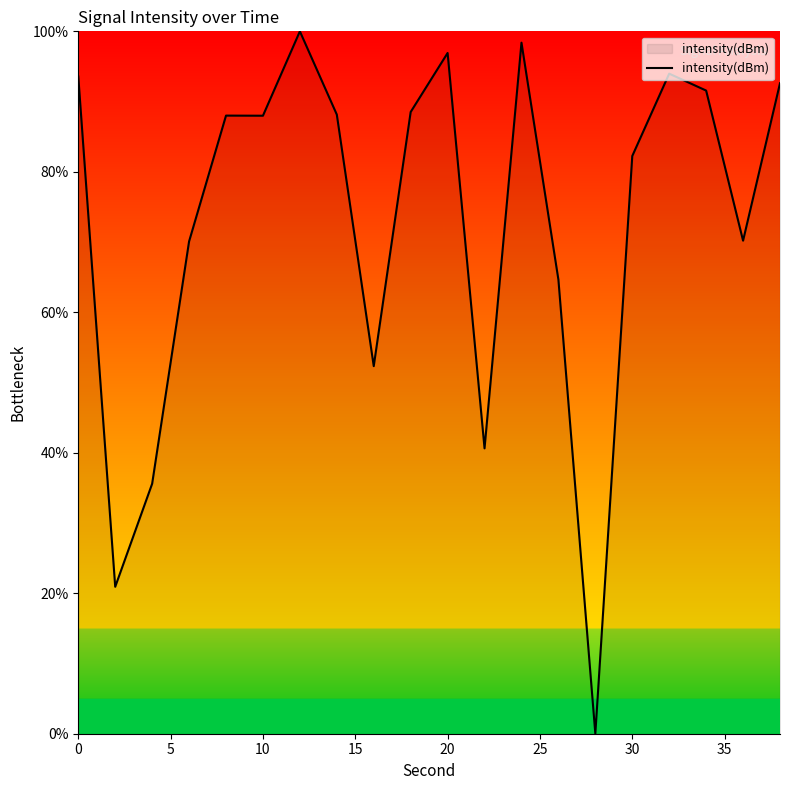

What is the maximum value shown in the chart?

100.0